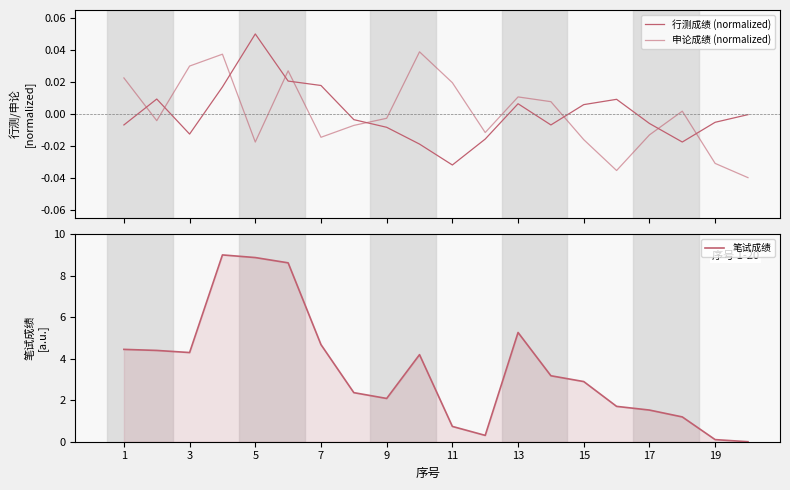

What is the average value of the 笔试成绩 series?

3.5